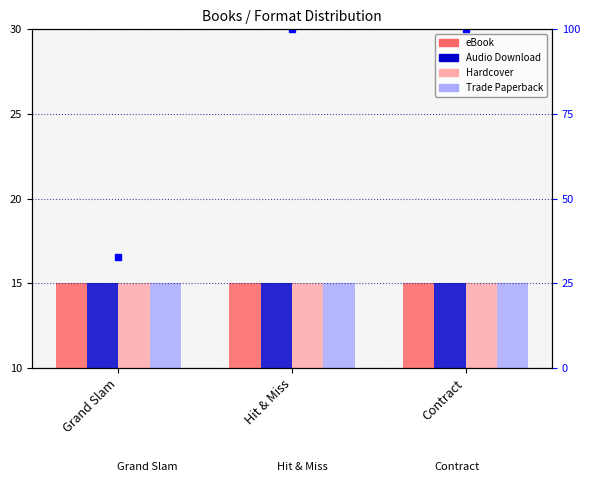

True or false: Audio Download has a value of 5.0 at Contract.

True